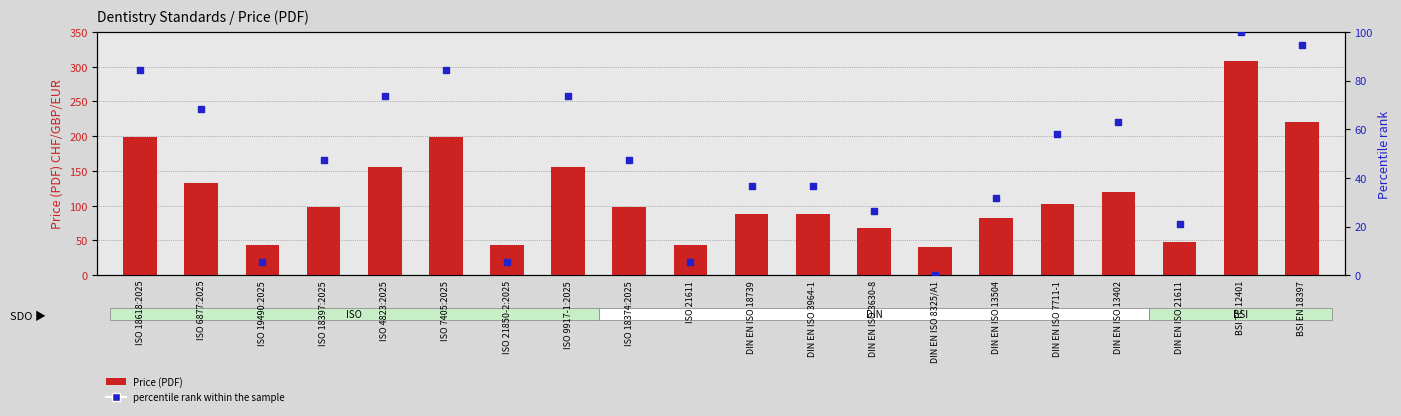

Which series has the largest total across all categories?

Price (PDF)